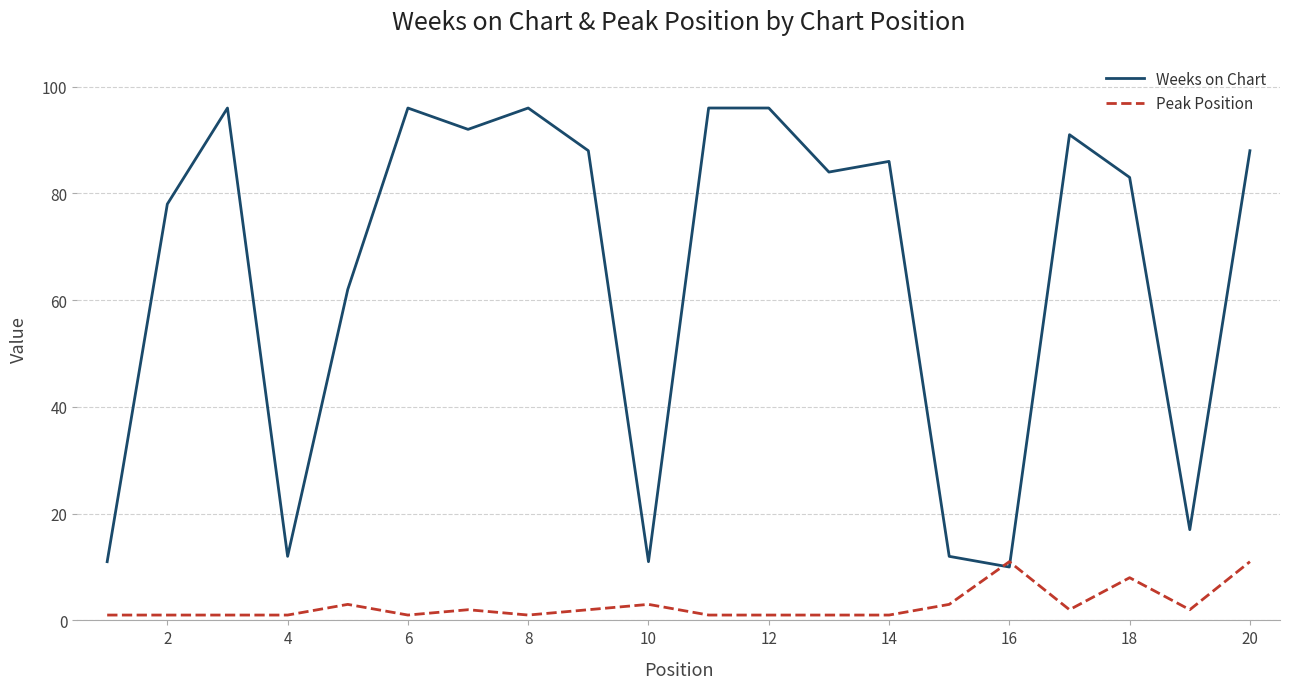

Which series has the widest spread of values?

Weeks on Chart